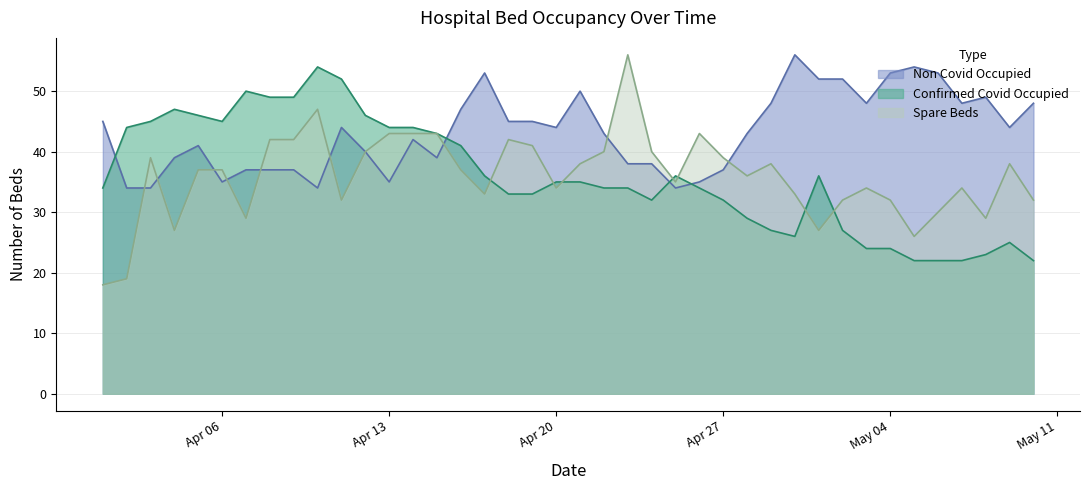

Which series has the widest spread of values?

Spare Beds